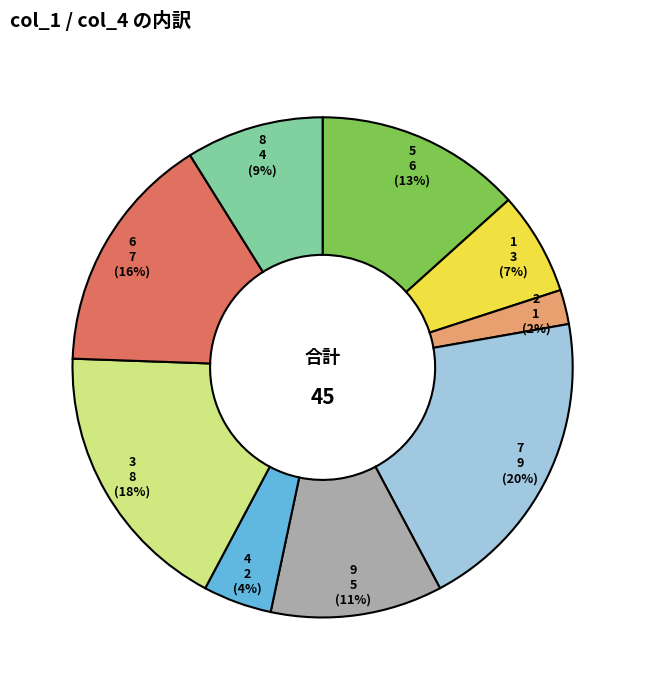

How many slices are in this pie chart?

9